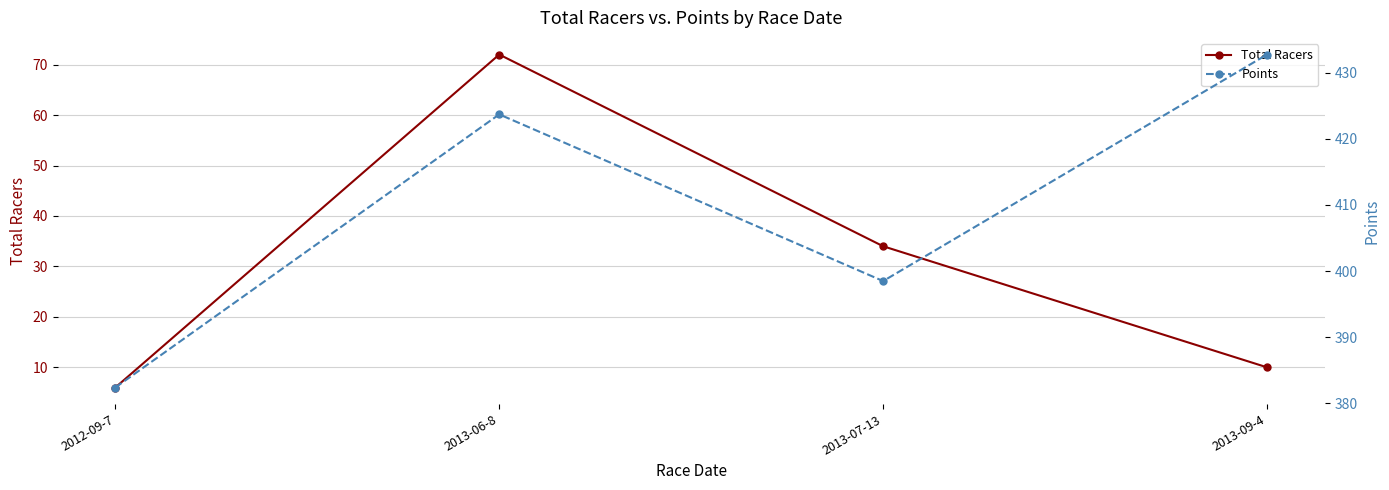

What is the total value across all series at 2013-07-13?

432.5